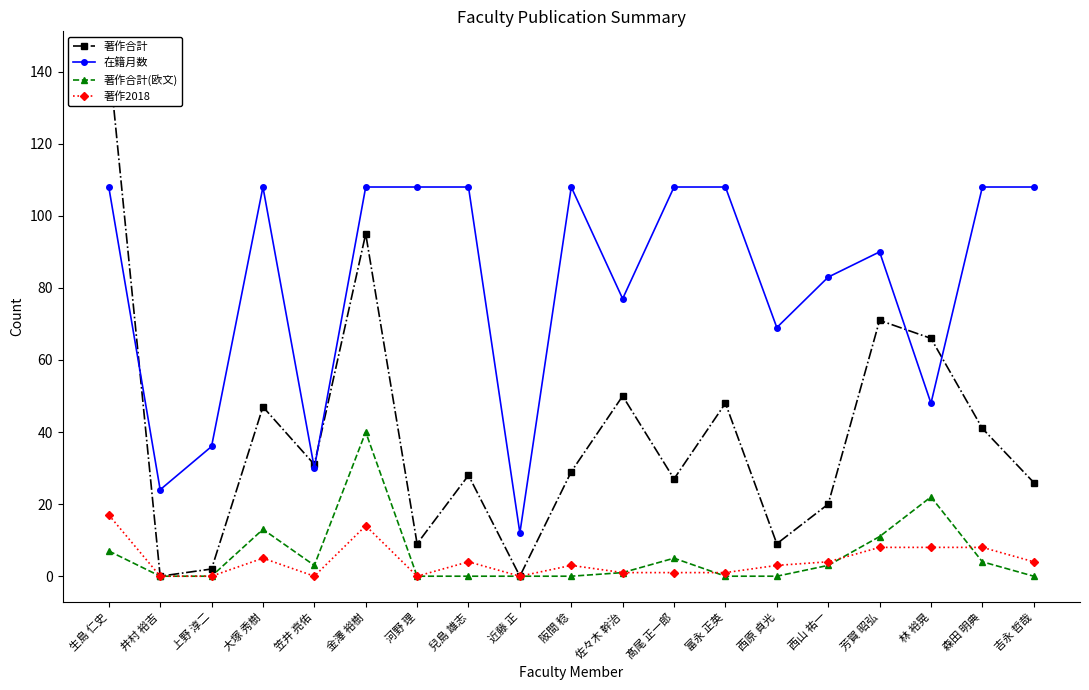

Which series has the widest spread of values?

著作合計